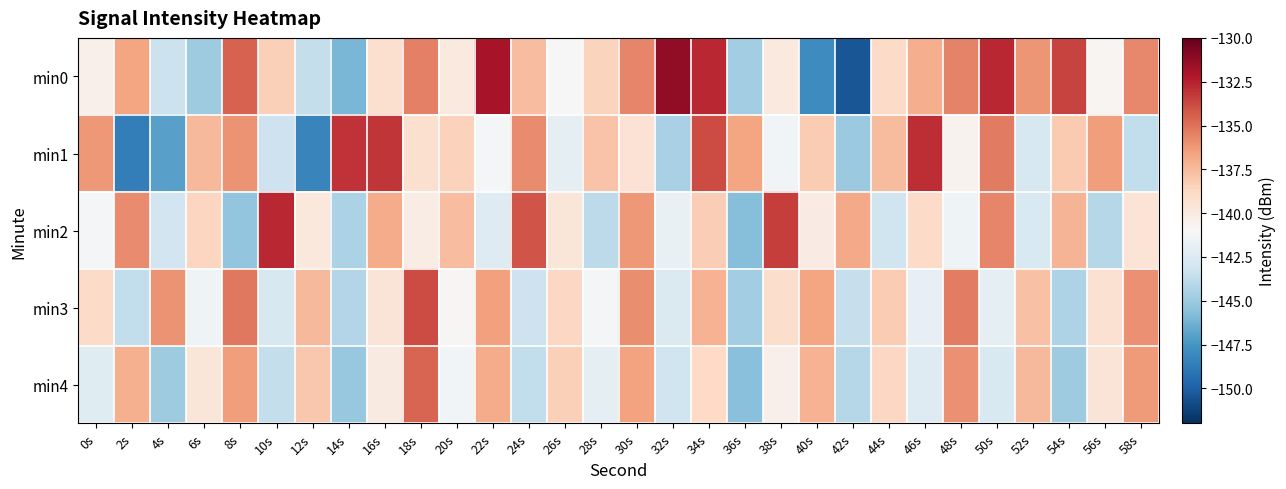

Reading right to left, list all the values displayed in this chart.

min0: 58s=-135.7	56s=-140.8	54s=-133.6	52s=-136.2	50s=-132.7	48s=-135.6	46s=-137.0	44s=-138.9	42s=-150.5	40s=-148.0	38s=-139.9	36s=-144.8	34s=-132.7	32s=-131.2	30s=-135.6	28s=-138.6	26s=-141.1	24s=-137.6	22s=-131.9	20s=-139.9	18s=-135.5	16s=-139.2	14s=-146.1	12s=-143.6	10s=-138.3	8s=-134.6	6s=-144.9	4s=-143.4	2s=-136.6	0s=-140.5
min1: 58s=-143.7	56s=-136.4	54s=-138.1	52s=-142.8	50s=-135.3	48s=-140.6	46s=-132.9	44s=-137.5	42s=-145.1	40s=-138.2	38s=-141.3	36s=-136.7	34s=-133.8	32s=-144.6	30s=-139.4	28s=-137.9	26s=-142.1	24s=-135.8	22s=-141.2	20s=-138.5	18s=-139.2	16s=-133.1	14s=-133.1	12s=-148.3	10s=-143.3	8s=-136.1	6s=-137.5	4s=-147.0	2s=-148.6	0s=-136.3
min2: 58s=-139.5	56s=-144.1	54s=-137.3	52s=-142.7	50s=-135.6	48s=-141.5	46s=-138.9	44s=-143.2	42s=-136.8	40s=-140.1	38s=-133.4	36s=-145.7	34s=-138.3	32s=-141.8	30s=-136.2	28s=-143.9	26s=-139.7	24s=-134.1	22s=-142.4	20s=-137.6	18s=-140.2	16s=-136.9	14s=-144.5	12s=-139.8	10s=-132.7	8s=-145.3	6s=-138.6	4s=-143.1	2s=-135.8	0s=-141.2
min3: 58s=-136.0	56s=-139.3	54s=-144.4	52s=-137.8	50s=-142.1	48s=-135.4	46s=-141.9	44s=-138.2	42s=-143.5	40s=-136.7	38s=-139.1	36s=-144.8	34s=-137.2	32s=-142.6	30s=-135.9	28s=-141.1	26s=-138.7	24s=-143.3	22s=-136.5	20s=-140.9	18s=-133.8	16s=-139.6	14s=-144.2	12s=-137.4	10s=-142.8	8s=-135.2	6s=-141.5	4s=-136.1	2s=-143.7	0s=-138.9
min4: 58s=-136.3	56s=-139.6	54s=-144.9	52s=-137.4	50s=-142.7	48s=-136.0	46s=-142.4	44s=-138.7	42s=-144.1	40s=-137.2	38s=-140.4	36s=-145.6	34s=-138.8	32s=-143.2	30s=-136.6	28s=-142.0	26s=-138.4	24s=-143.7	22s=-136.9	20s=-141.3	18s=-134.6	16s=-140.0	14s=-145.2	12s=-138.0	10s=-143.6	8s=-136.4	6s=-139.7	4s=-144.9	2s=-137.1	0s=-142.3